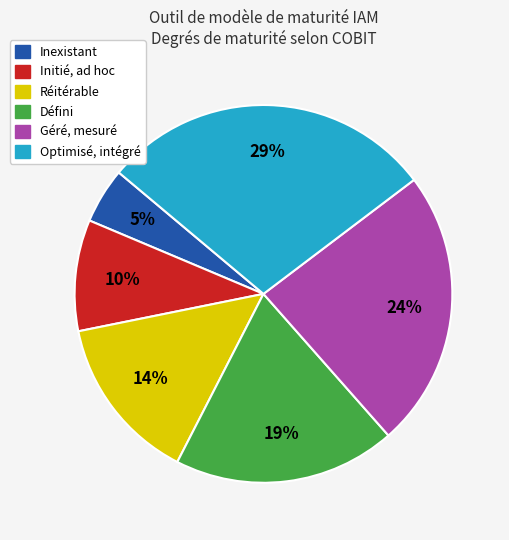

Which has a higher value, Initié, ad hoc or Réitérable?

Réitérable